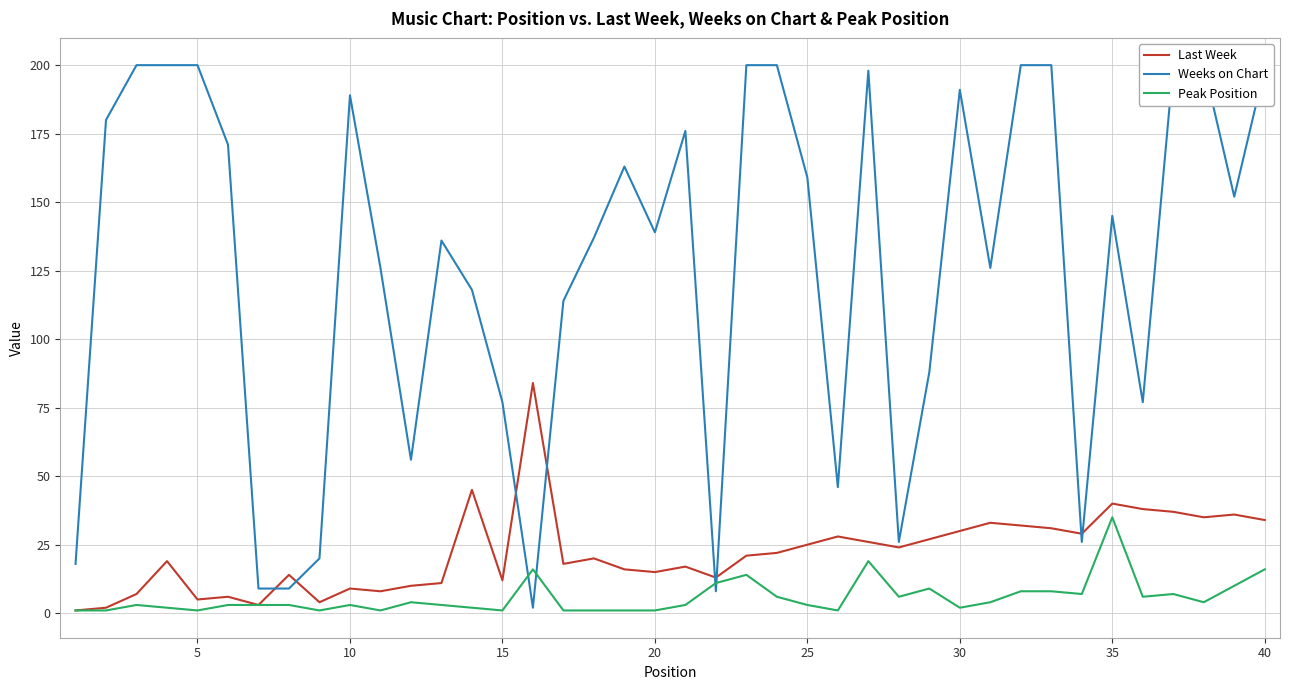

True or false: Last Week has a value of 9 at 10.

True